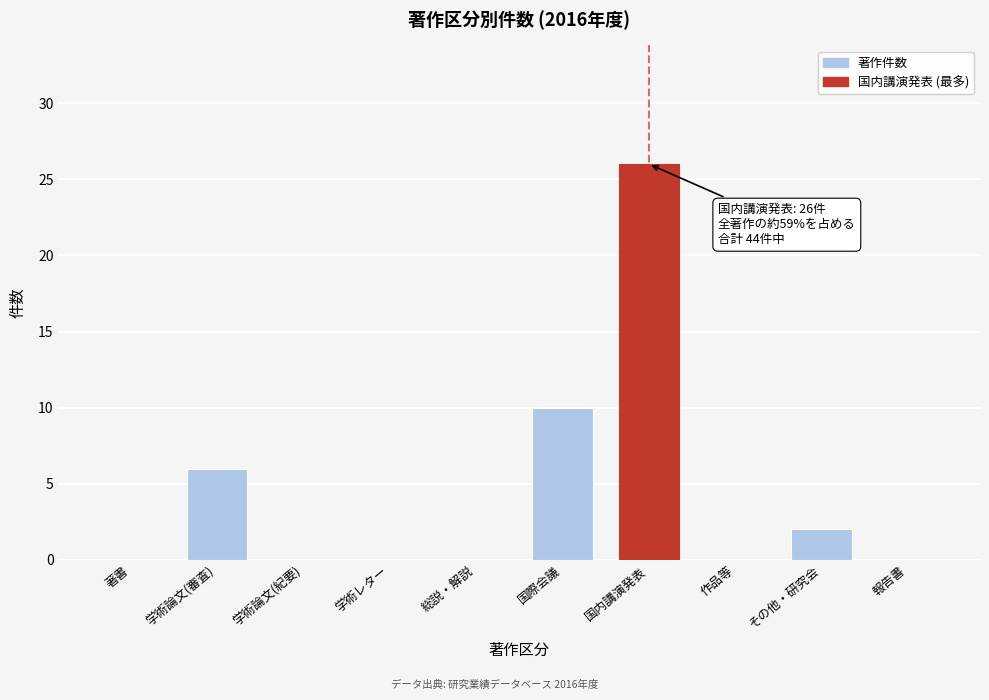

Reading right to left, what are all the values shown in this chart?

報告書=0	その他・研究会=2	作品等=0	国内講演発表=26	国際会議=10	総説・解説=0	学術レター=0	学術論文(紀要)=0	学術論文(審査)=6	著書=0